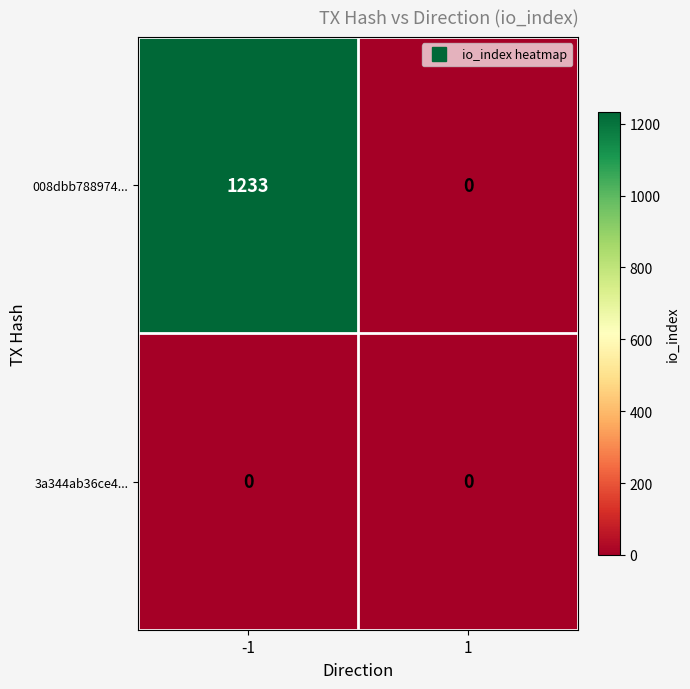

Which label corresponds to the largest value in the chart?

-1